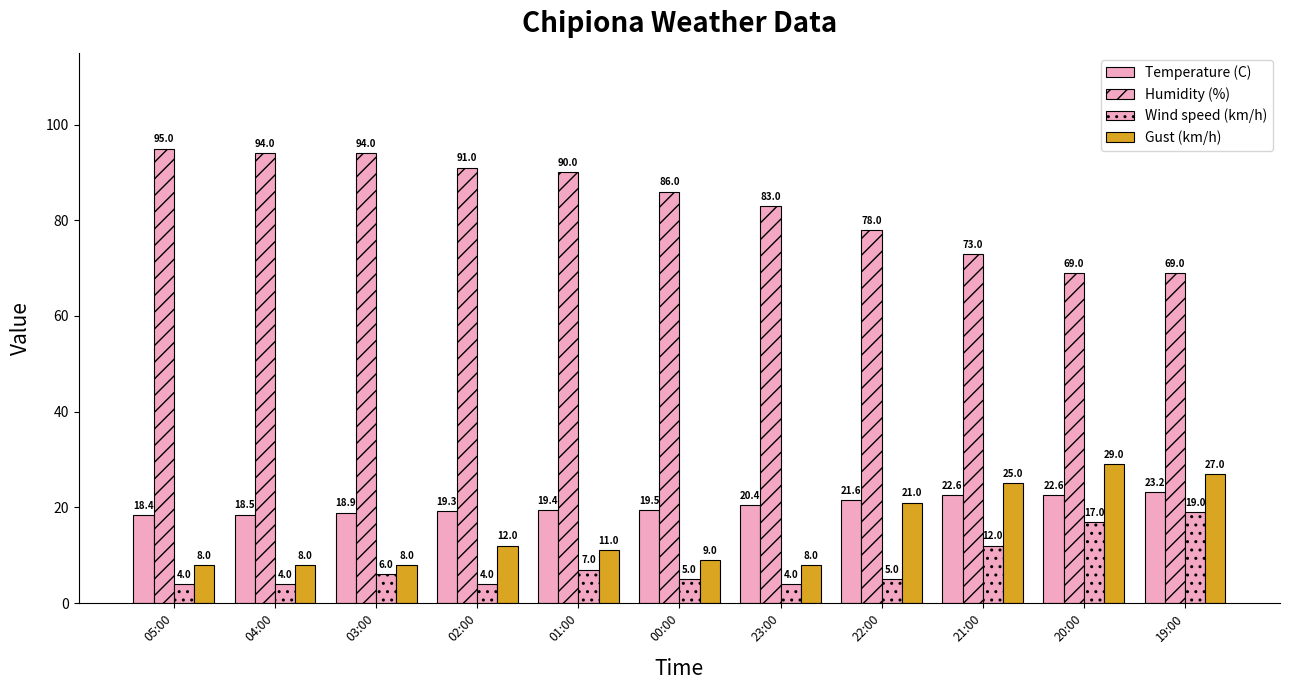

Which series changed the most between 02:00 and 00:00?

Humidity (%)